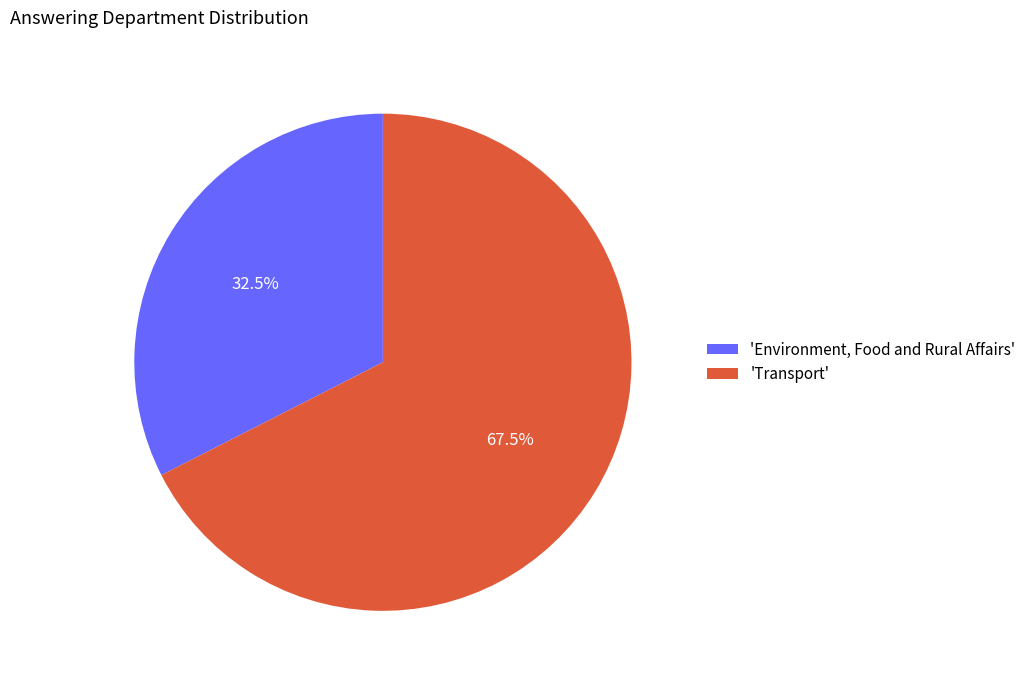

What is the largest slice in the pie chart?

'Transport'